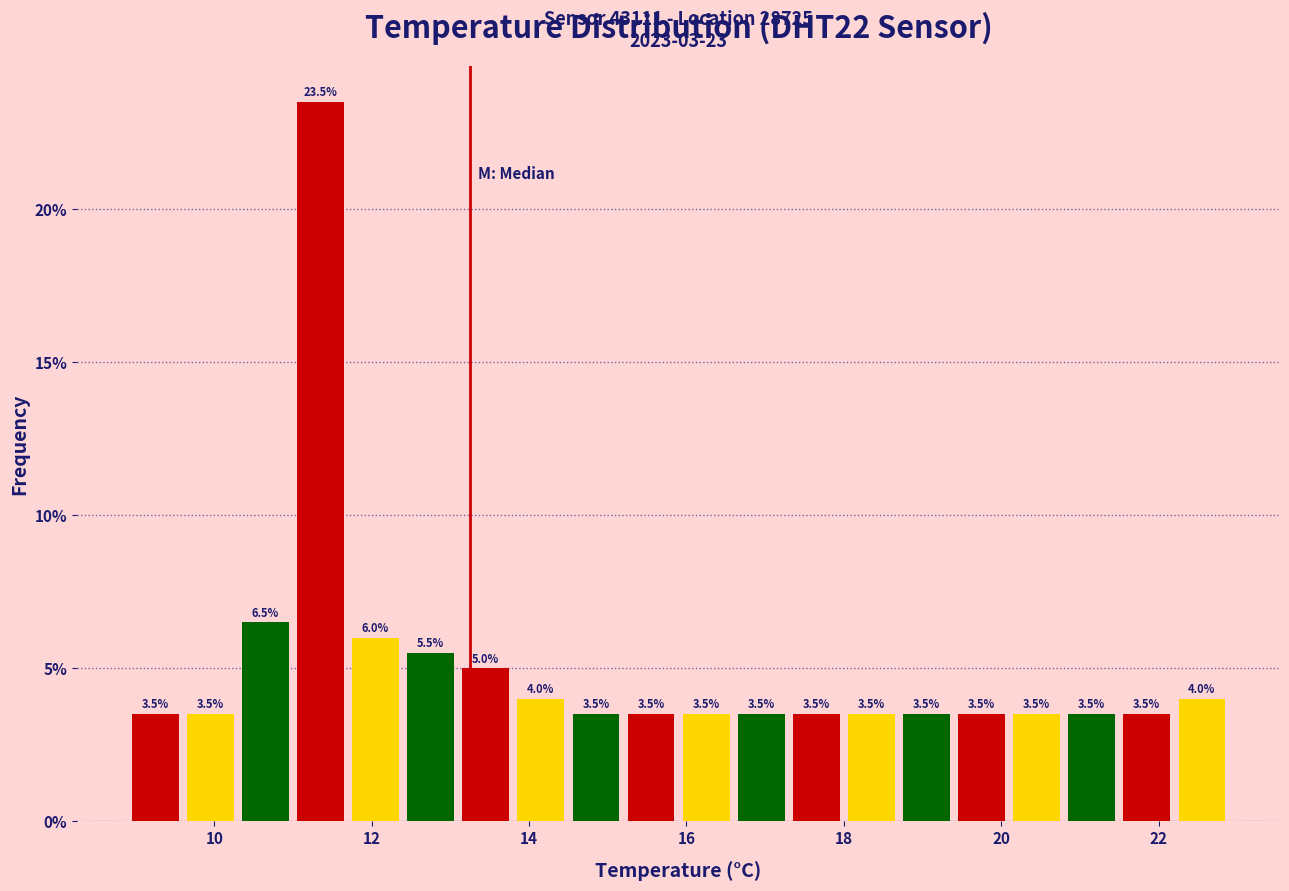

Around what value on the x-axis is the tallest bar? Give the approximate position of its centre, as read against the axis.

11.4